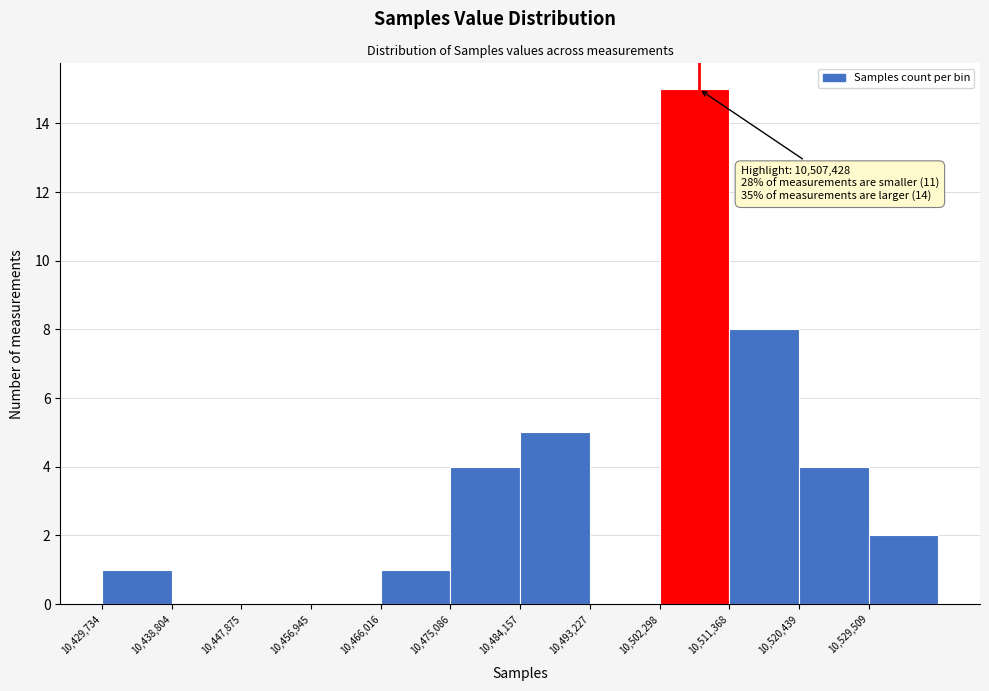

Which range on the x-axis has the tallest bar?

10502000 to 10511000